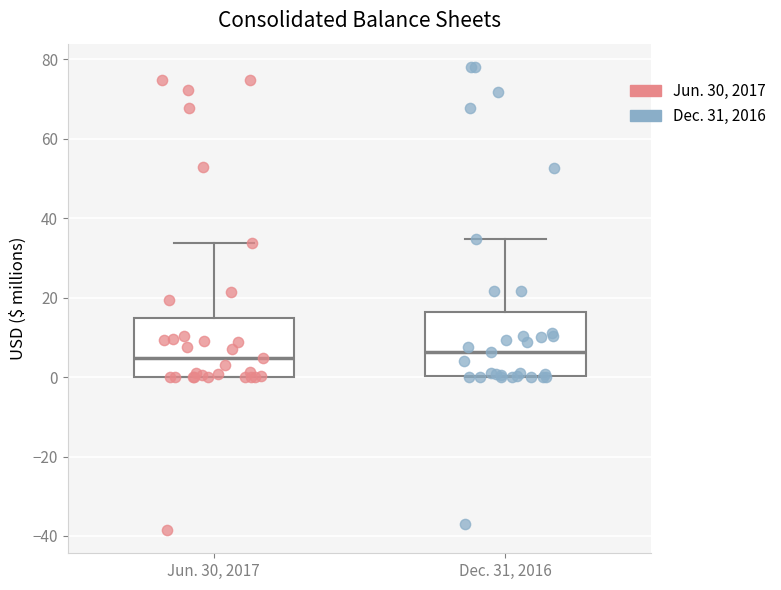

Reading left to right, read every box against the y-axis: the position of its median line, the range the box covers, and the ends of its whiskers. The values are not printed on the chart, so give them approximately, as read against the axis.

Jun. 30, 2017: median 4, box 0 to 14, whiskers 0 to 34
Dec. 31, 2016: median 6, box 0 to 16, whiskers 0 to 34